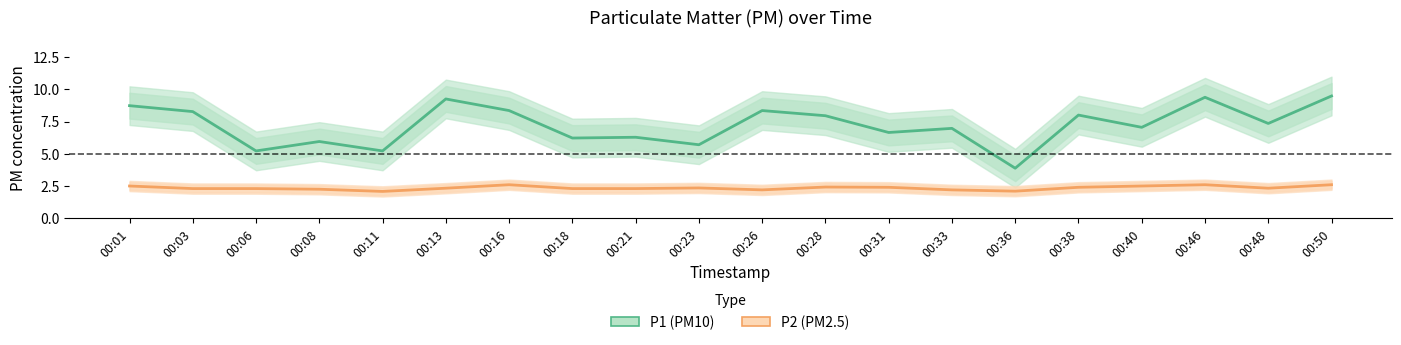

What are all the series names shown in the legend?

P1 (PM10), P2 (PM2.5)